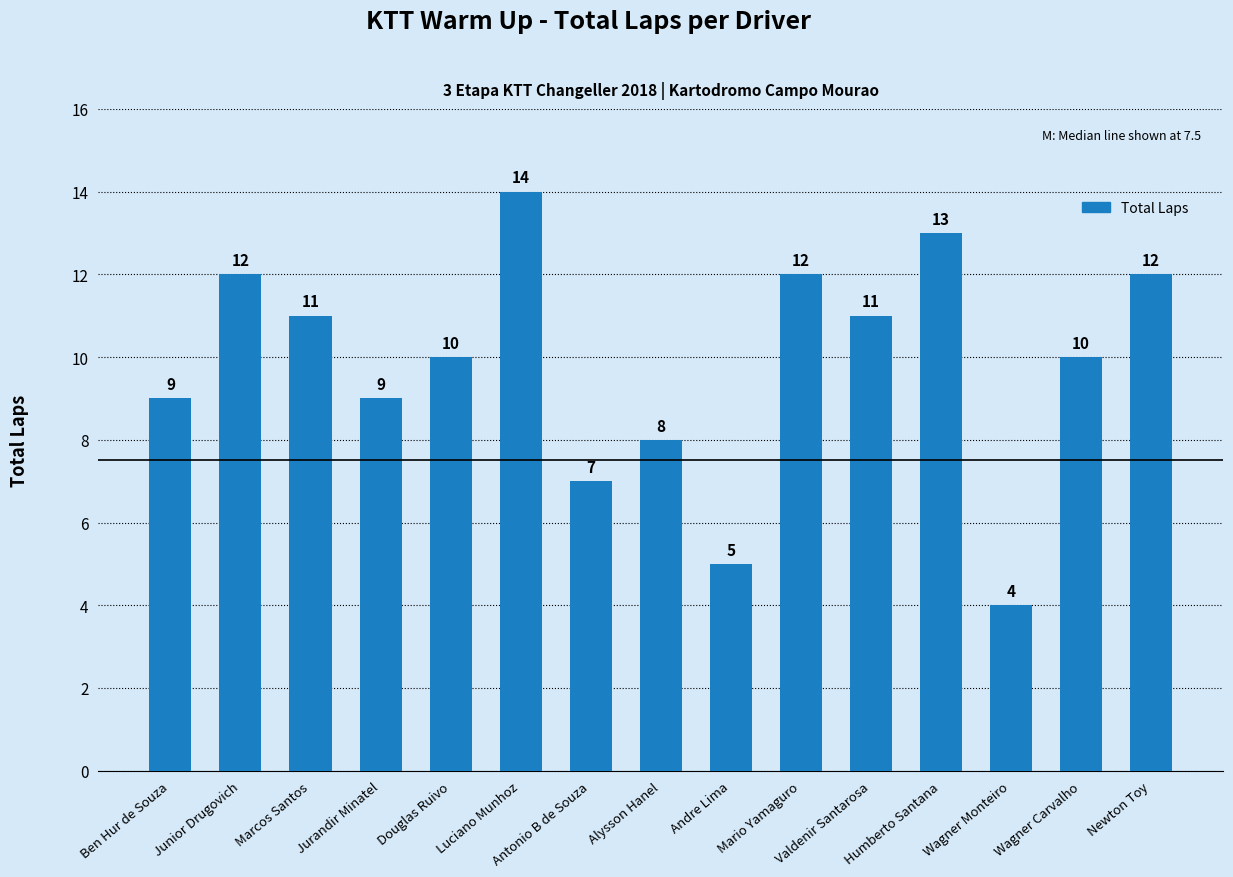

Reading left to right, what are all the values shown in this chart?

Ben Hur de Souza=9	Junior Drugovich=12	Marcos Santos=11	Jurandir Minatel=9	Douglas Ruivo=10	Luciano Munhoz=14	Antonio B de Souza=7	Alysson Hanel=8	Andre Lima=5	Mario Yamaguro=12	Valdenir Santarosa=11	Humberto Santana=13	Wagner Monteiro=4	Wagner Carvalho=10	Newton Toy=12